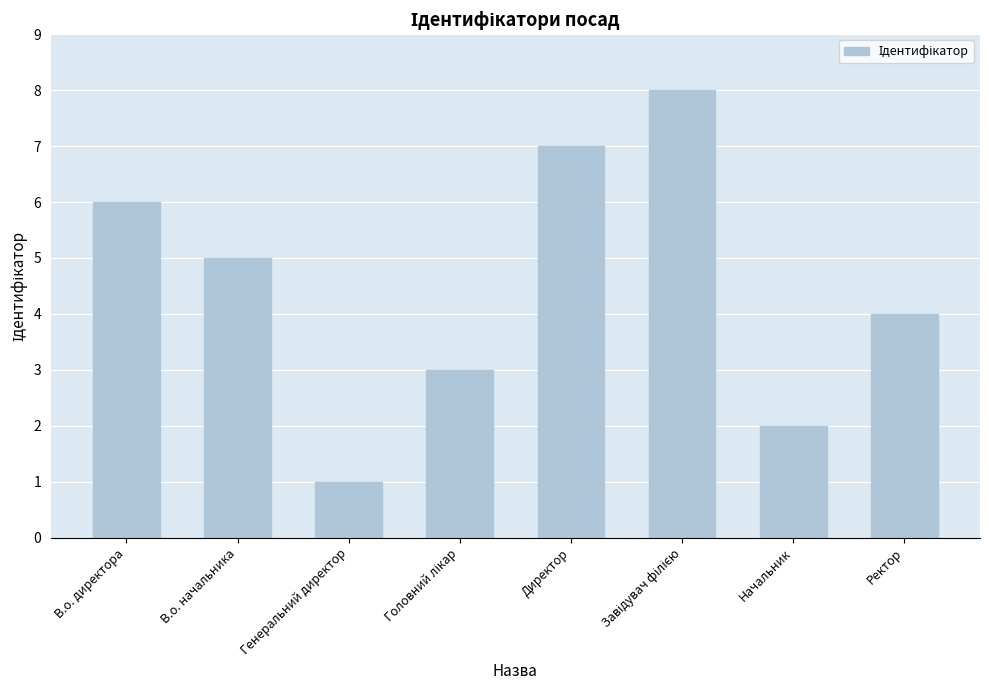

Is it true that the value at Генеральний директор is 0?

False